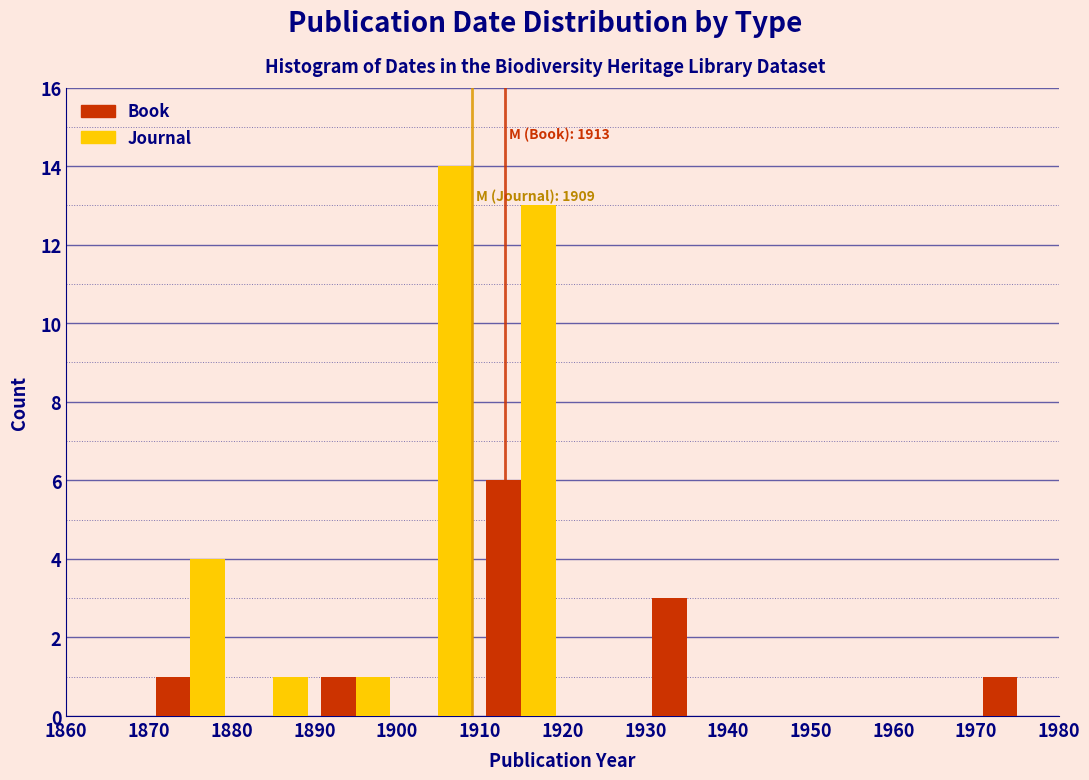

In the Book series, which range on the x-axis has the tallest bar?

1910 to 1920